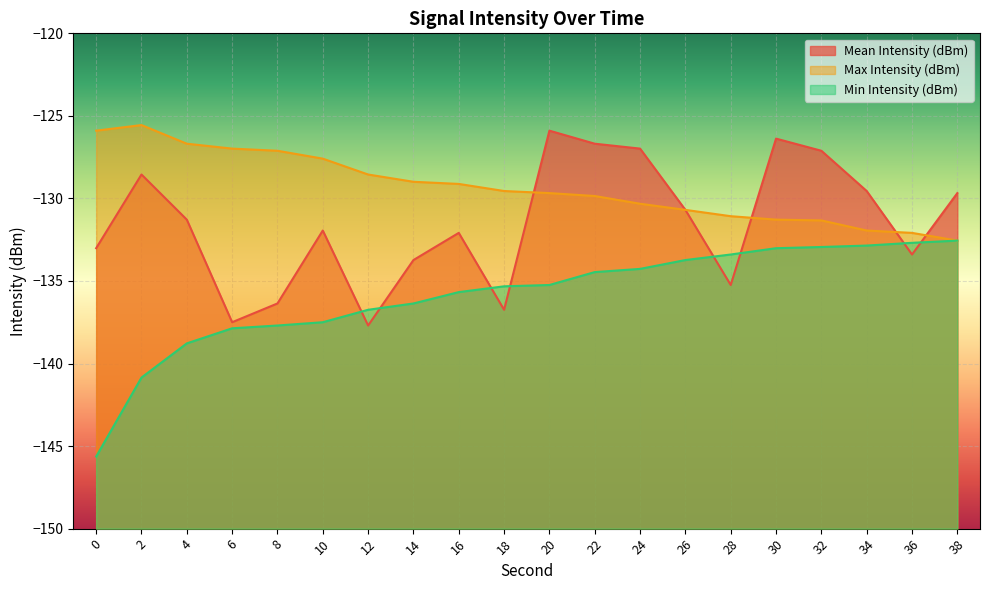

True or false: Min Intensity (dBm) and Max Intensity (dBm) intersect in this chart.

False